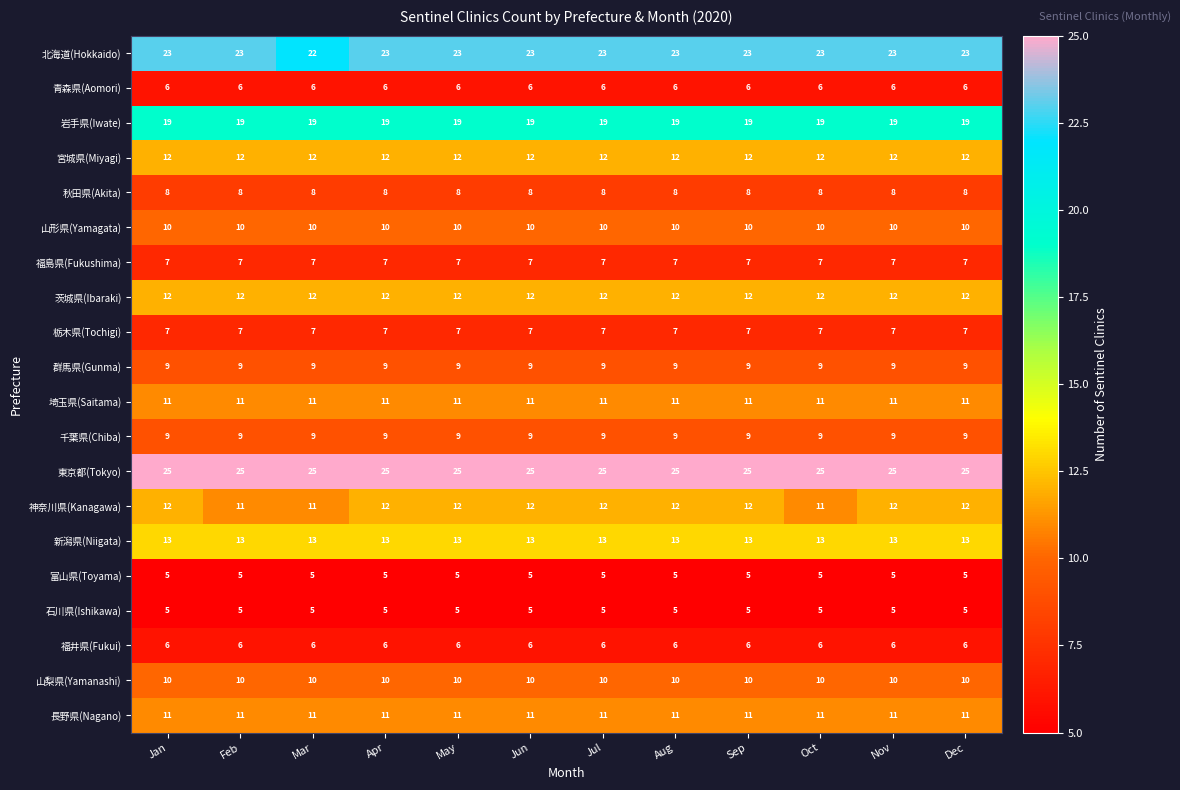

At how many categories does at least one series exceed 23?

12